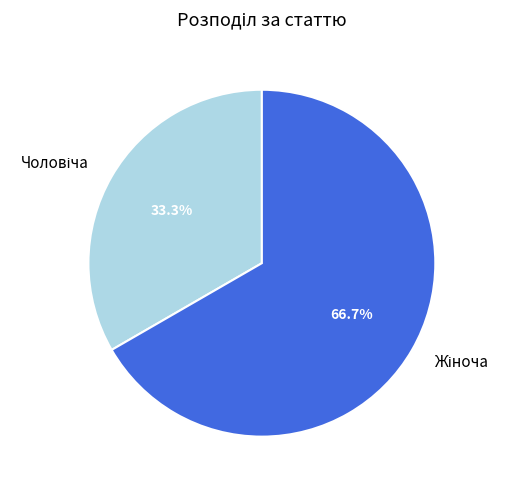

Is there any slice that represents more than half of the pie?

Yes